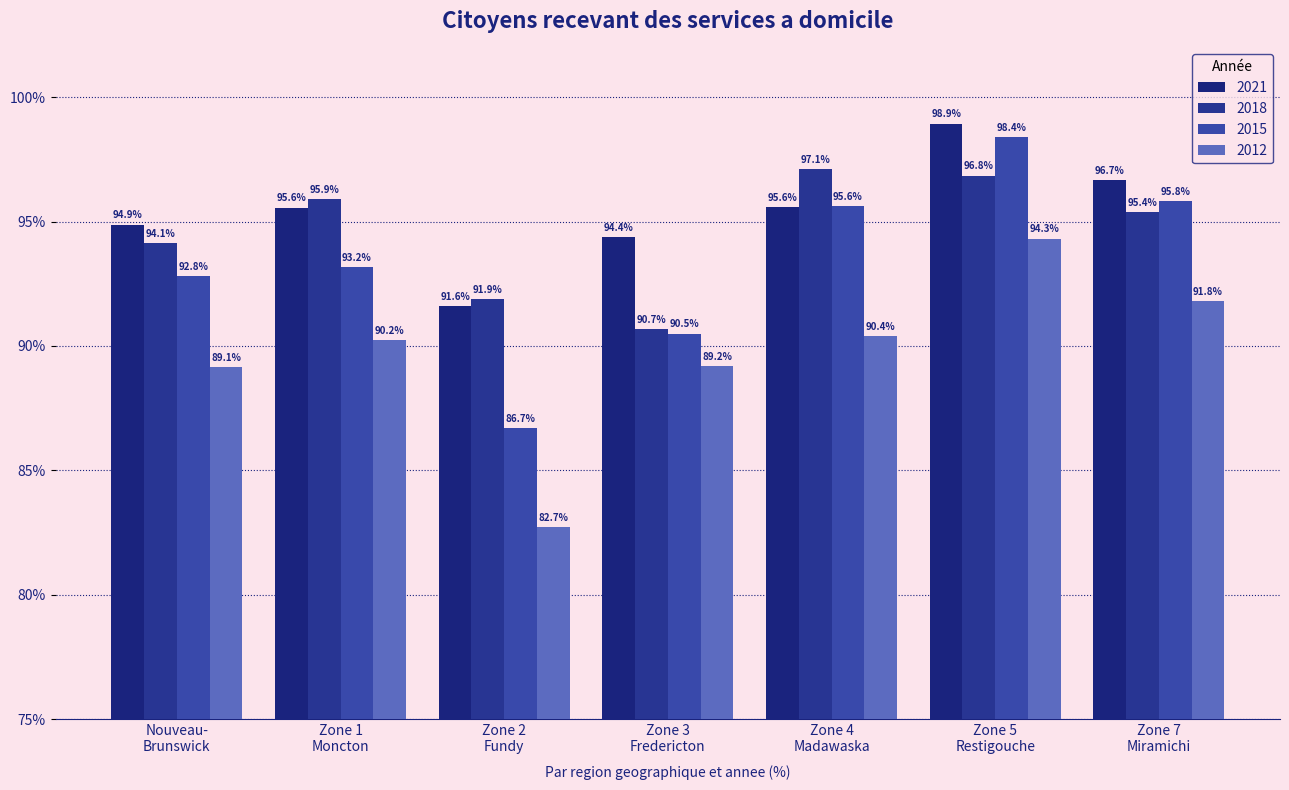

What are all the series names shown in the legend?

2021, 2018, 2015, 2012